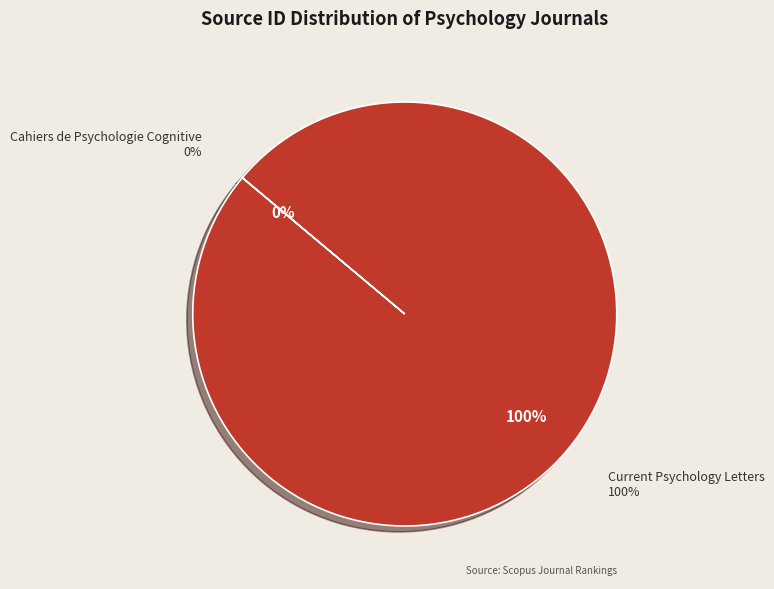

True or false: Current Psychology Letters accounts for 100% of the total.

True